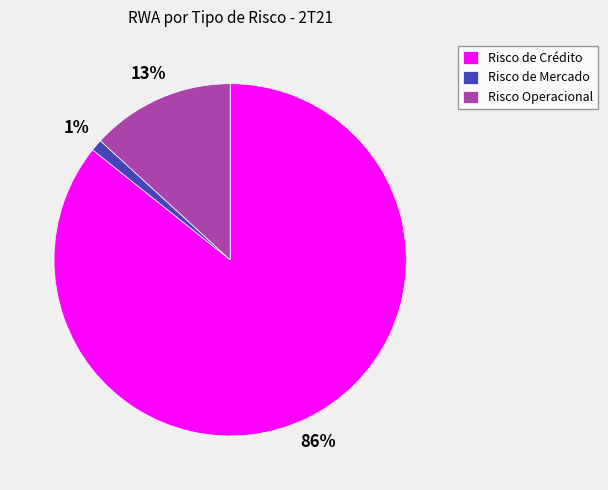

Which has a higher value, Risco Operacional or Risco de Crédito?

Risco de Crédito